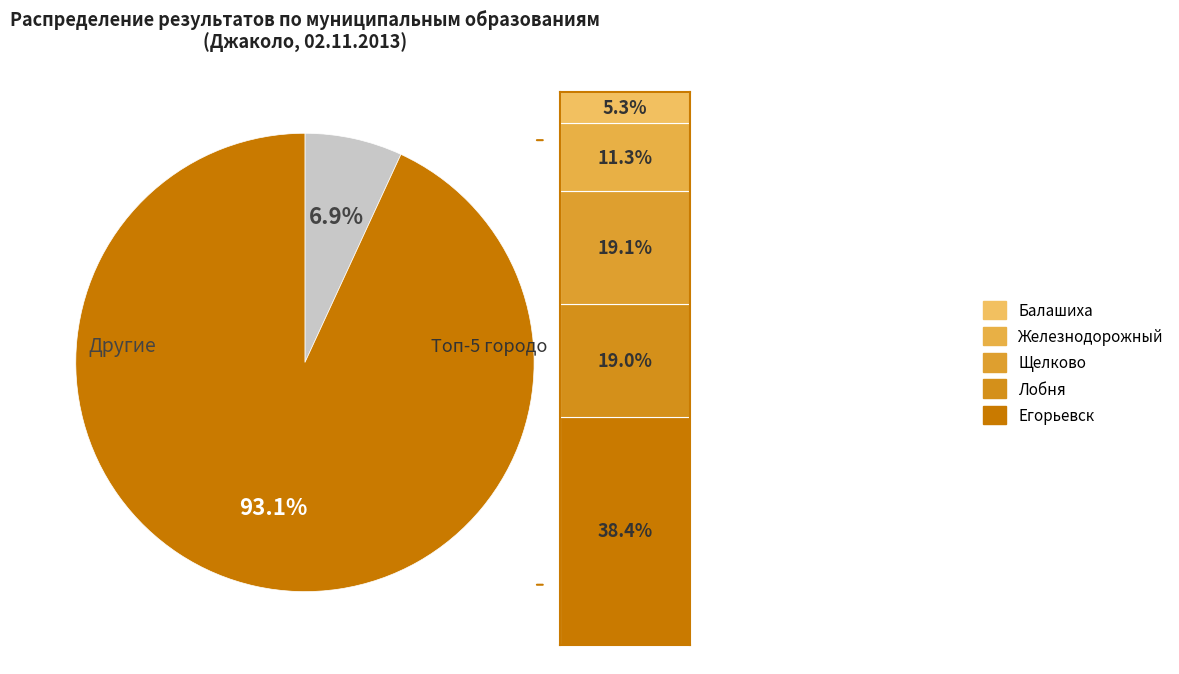

To the nearest percent, what percentage of the pie is Балашиха?

5%